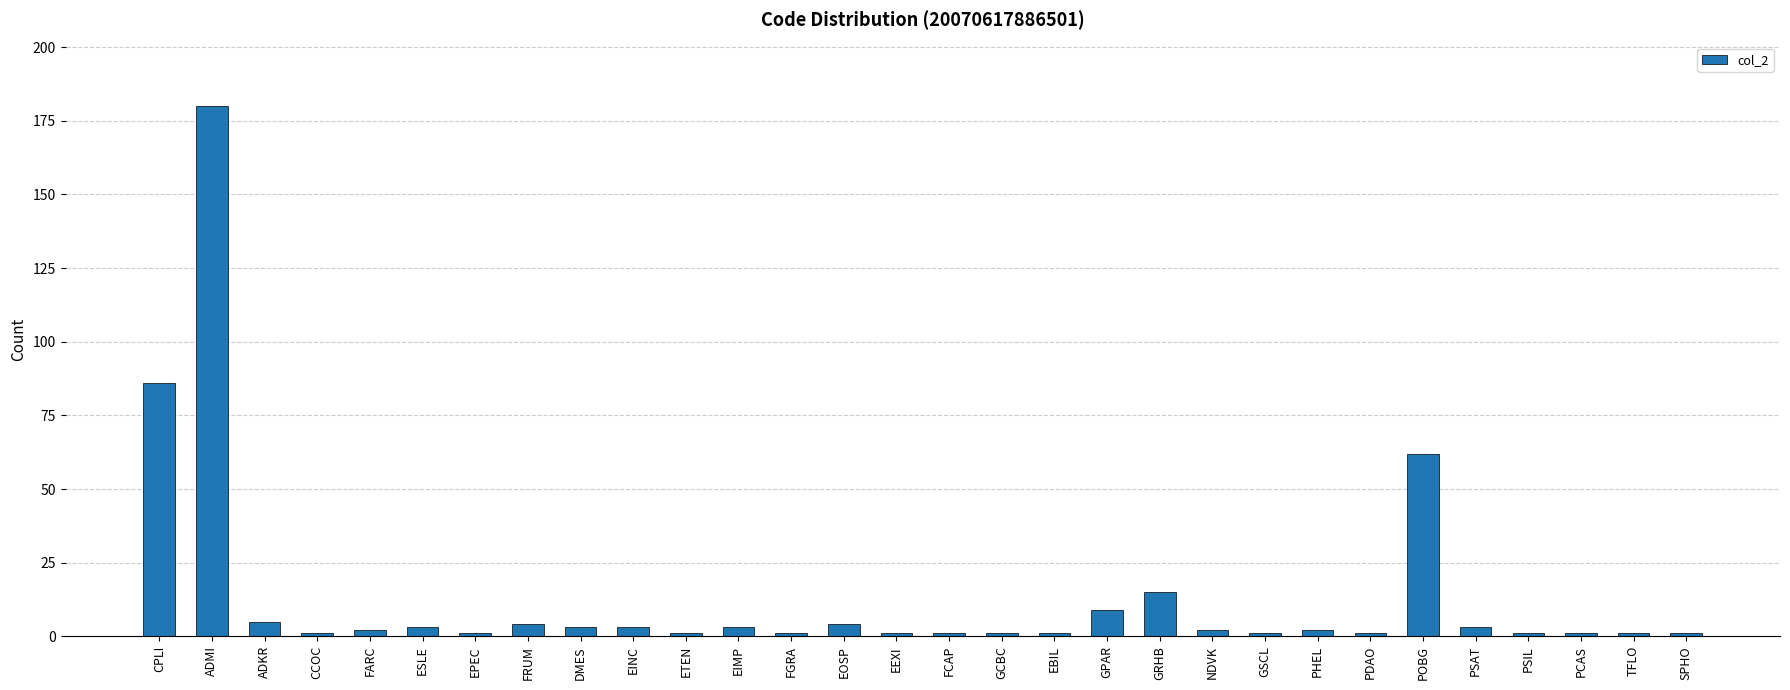

What is the label of the 22nd bar from the right?

DMES